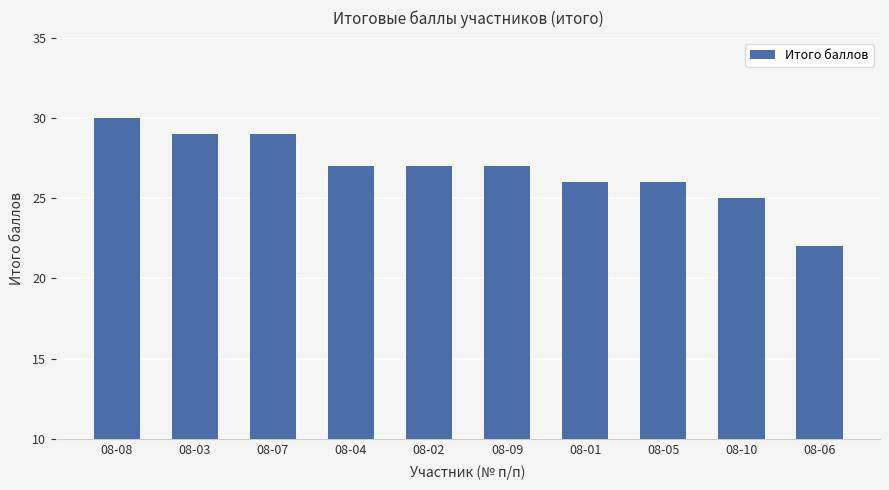

What is the value of the 8th bar from the left?

26